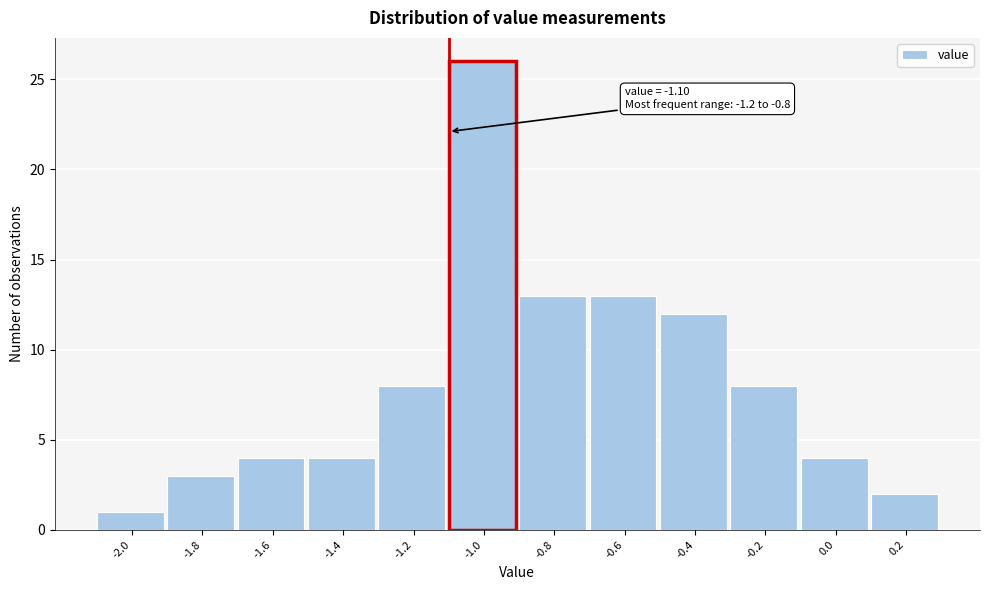

Over which range of the x-axis is the bar tallest?

-1.1 to -0.9